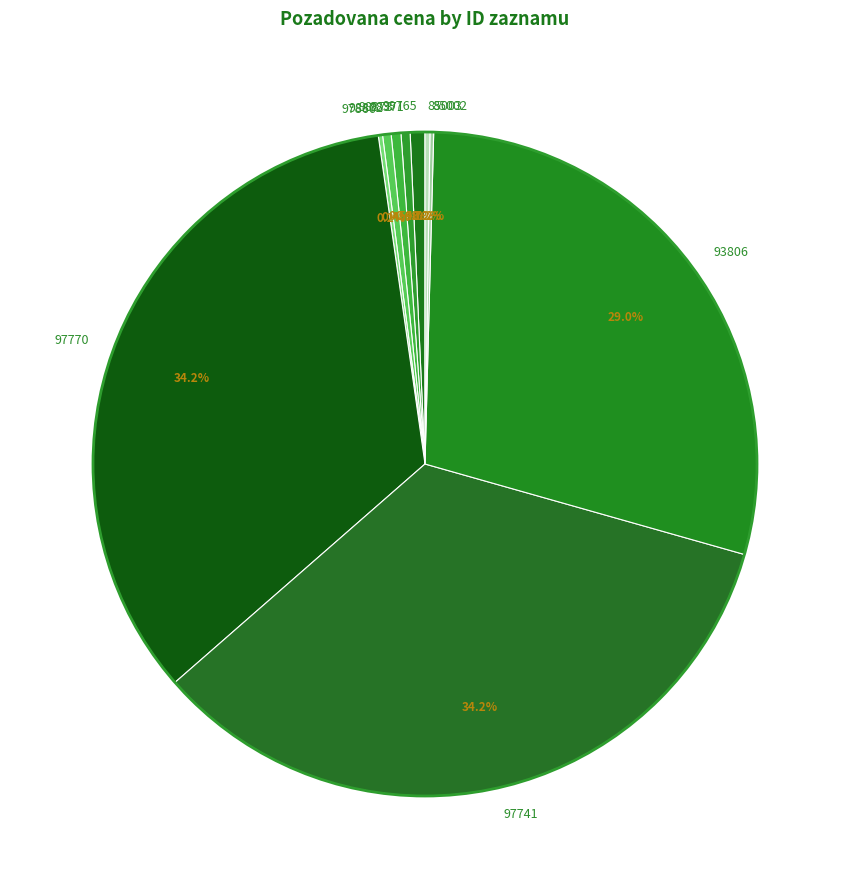

Combined, do 98371 and 97770 account for over 50%?

No